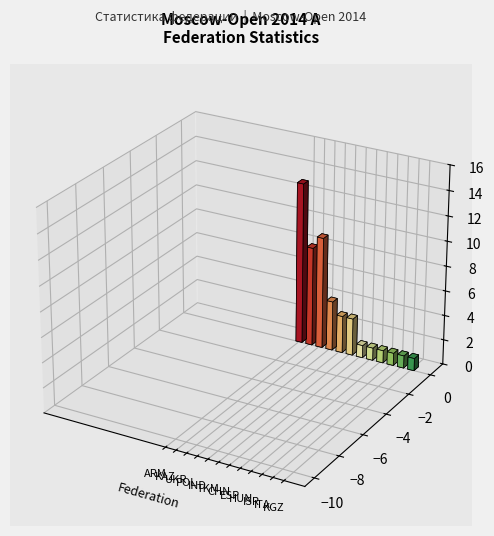

The chart shows a value of 2 at ISR. True or false?

False